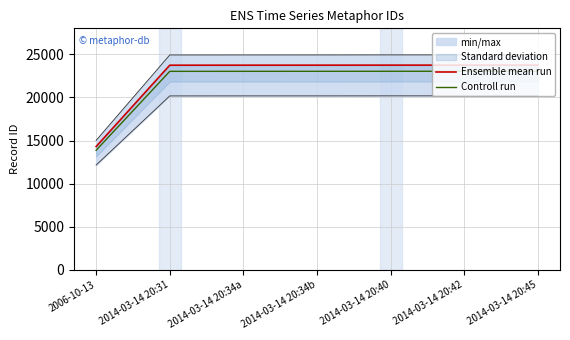

How many categories are shown in the chart?

7